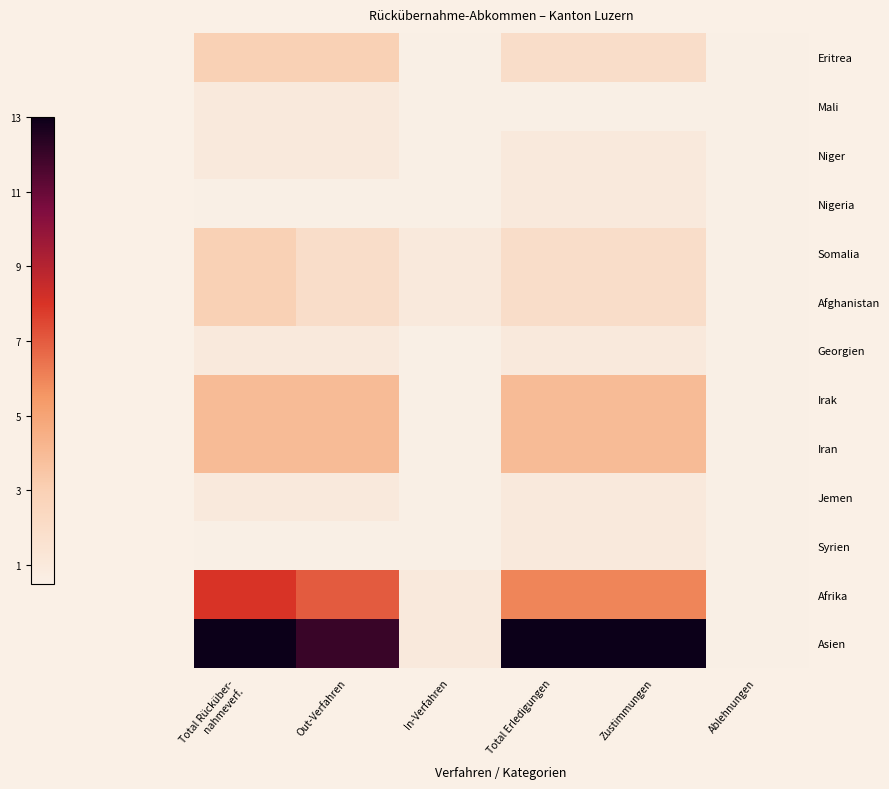

True or false: Asien has a value of 1.5 at In-Verfahren.

False